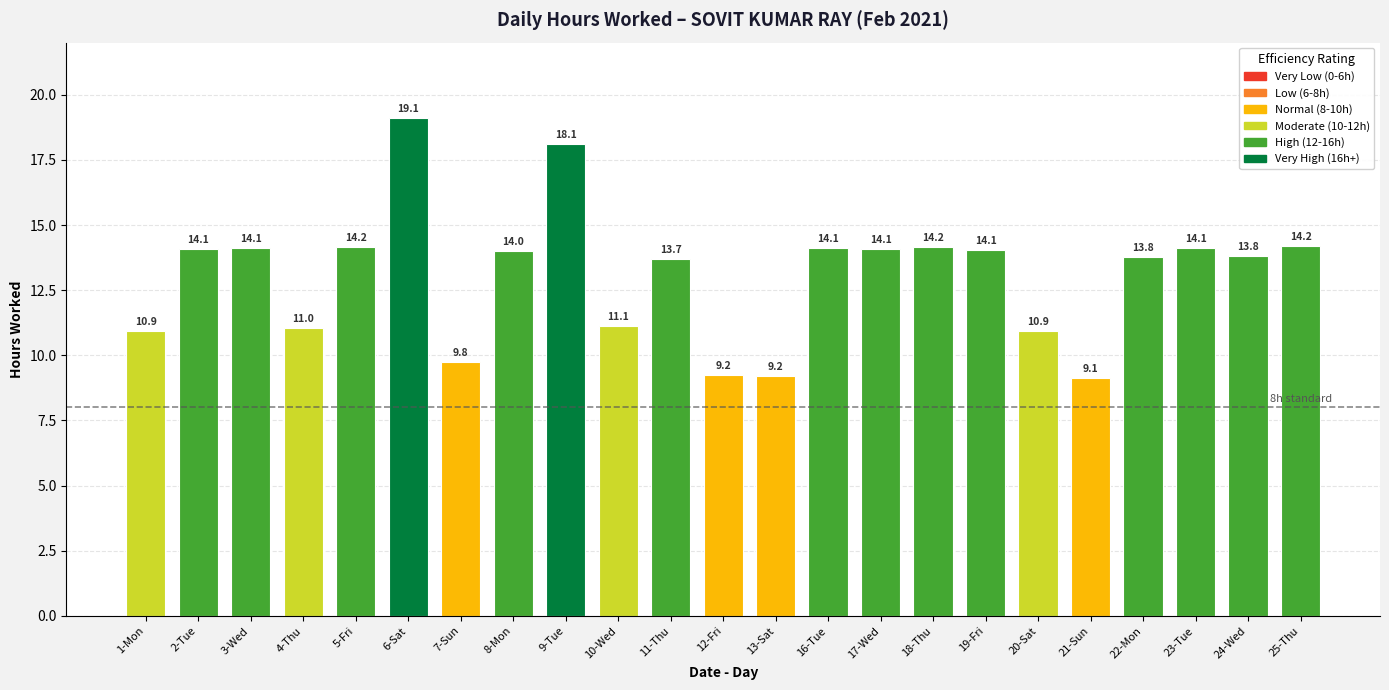

What position from the left is 12-Fri?

12